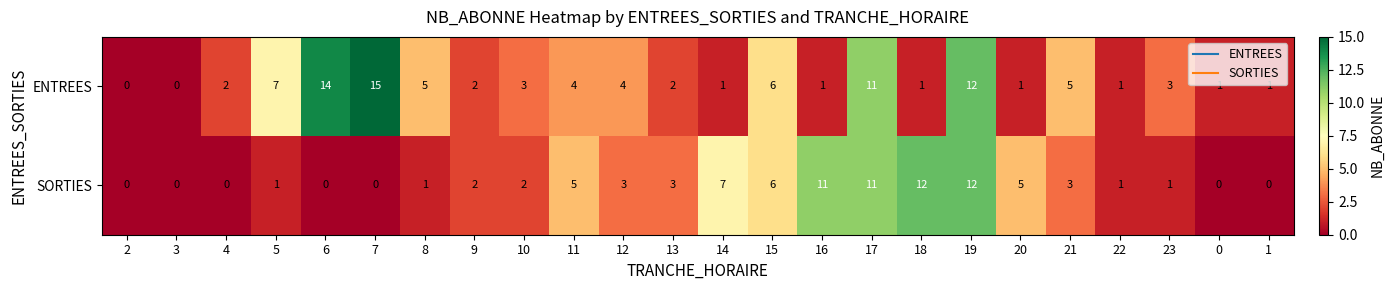

How many distinct data groups are displayed?

2